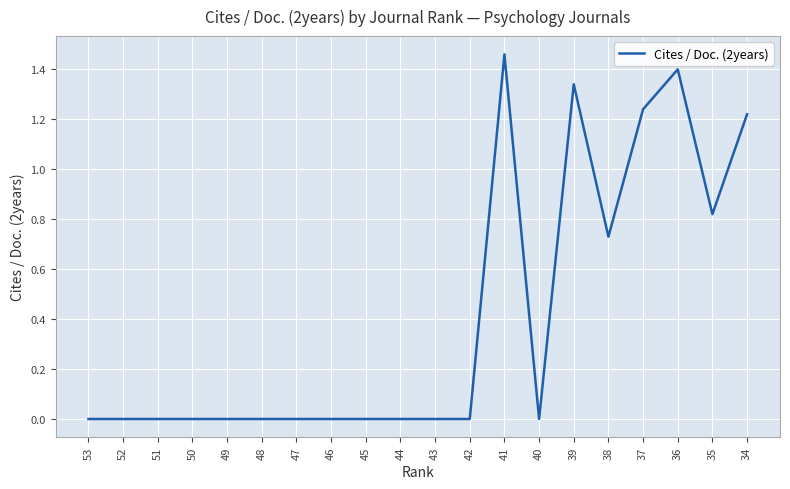

True or false: the data has more than 1 interior local peaks.

True